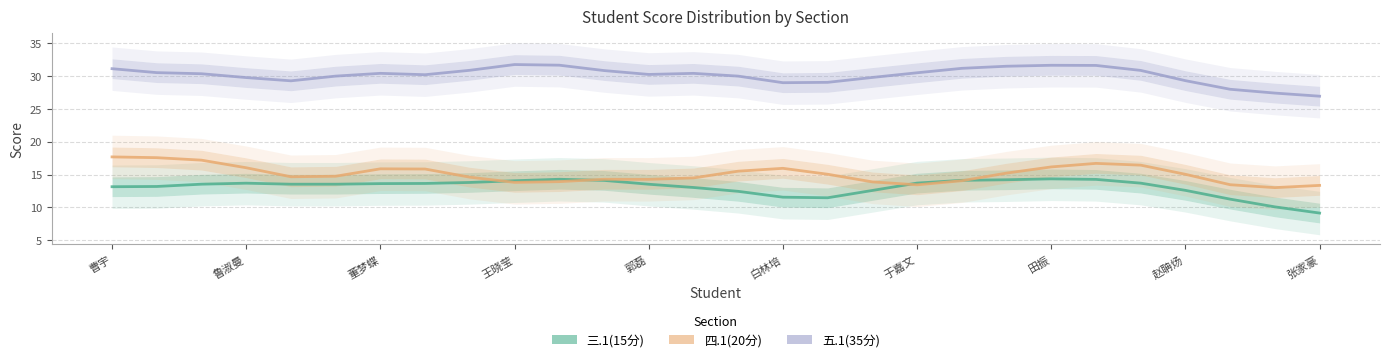

Reading left to right, transcribe all the data shown in this chart.

三.1(15分): 13.1	13.2	13.5	13.7	13.5	13.5	13.6	13.6	13.8	14.1	14.3	14.1	13.5	13.0	12.4	11.6	11.5	12.6	13.7	14.1	14.2	14.3	14.3	13.7	12.6	11.3	10.1	9.1
四.1(20分): 17.7	17.6	17.2	16.0	14.7	14.7	15.9	15.8	14.6	13.8	13.9	14.3	14.3	14.5	15.5	15.9	15.0	13.9	13.4	14.1	15.2	16.2	16.7	16.4	15.0	13.4	13.0	13.3
五.1(35分): 31.1	30.5	30.3	29.7	29.2	30.0	30.4	30.2	30.8	31.7	31.6	30.8	30.2	30.4	29.9	28.9	29.0	29.7	30.5	31.1	31.5	31.6	31.6	30.8	29.3	28.0	27.4	26.9